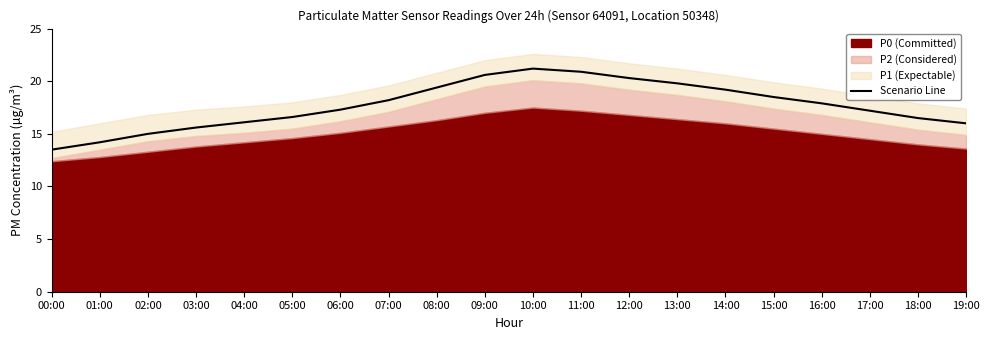

Reading right to left, list all the values displayed in this chart.

19:00=16.0	18:00=16.5	17:00=17.2	16:00=17.9	15:00=18.5	14:00=19.2	13:00=19.8	12:00=20.3	11:00=20.9	10:00=21.2	09:00=20.6	08:00=19.4	07:00=18.2	06:00=17.3	05:00=16.6	04:00=16.1	03:00=15.6	02:00=15.0	01:00=14.2	00:00=13.5